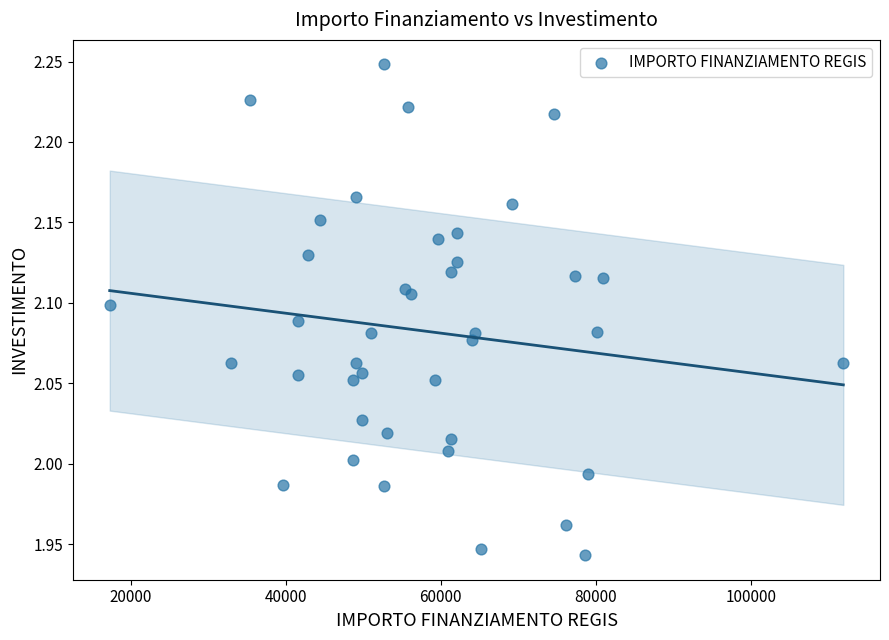

What is the range of X values (max minus min)?

94665.7